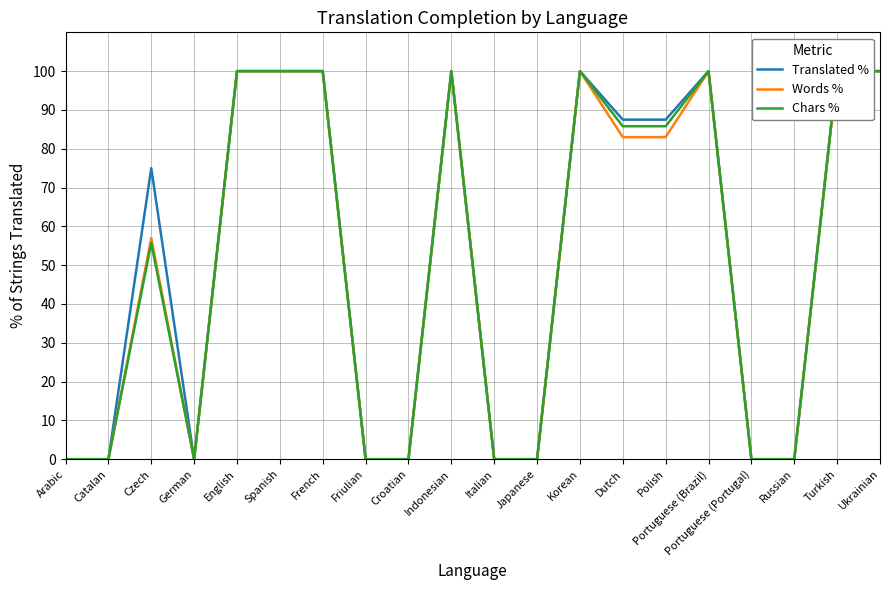

Which series has the largest total across all categories?

Translated %